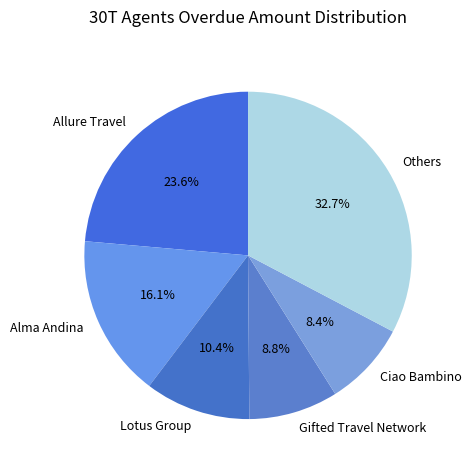

Which slice is the largest?

Others